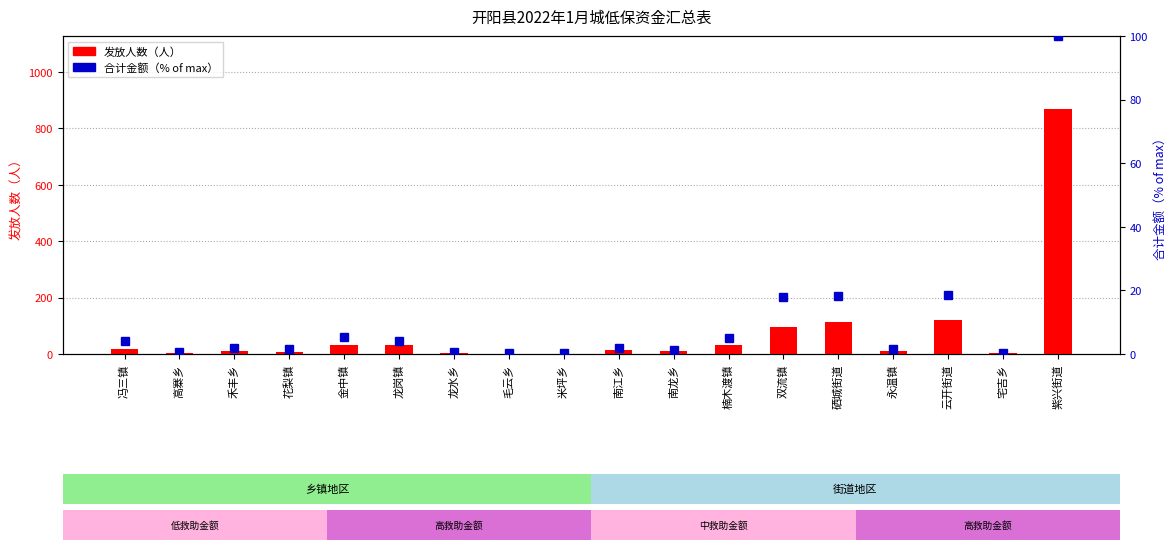

How many bars are there in each group?

2